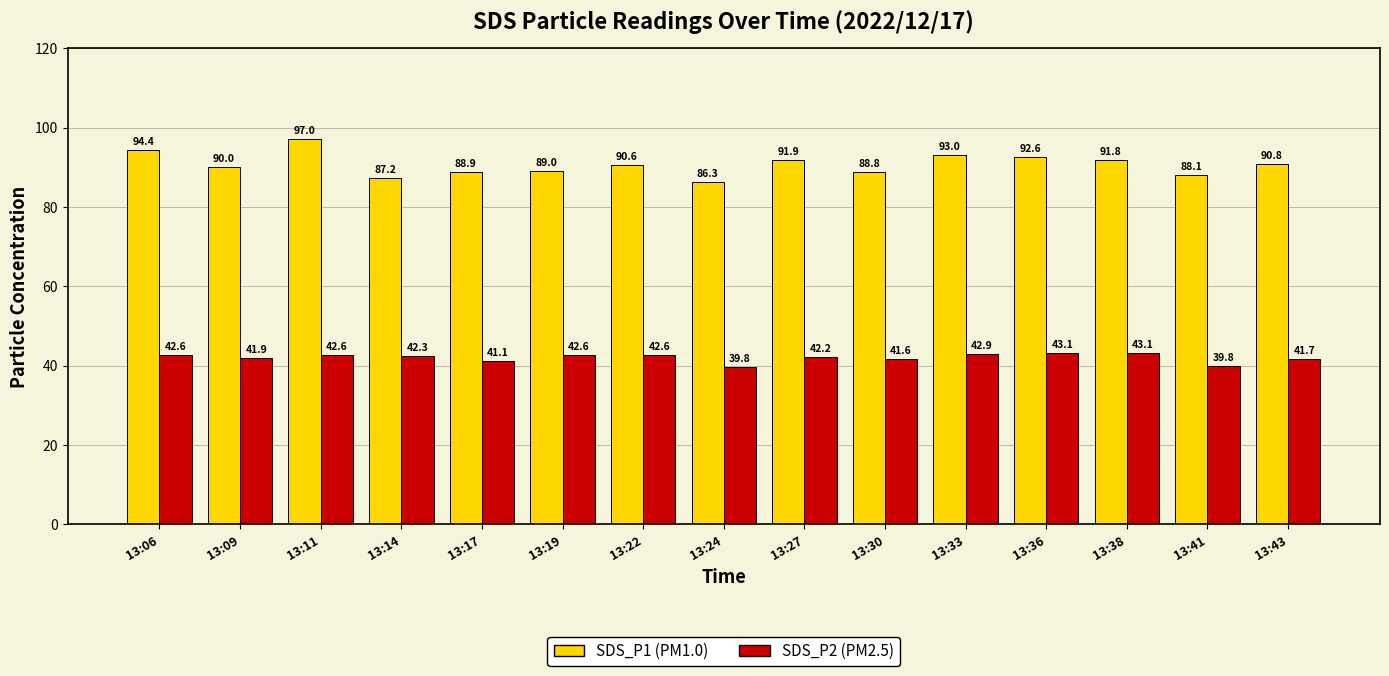

What is the difference between the highest and lowest values at 13:09?

48.1